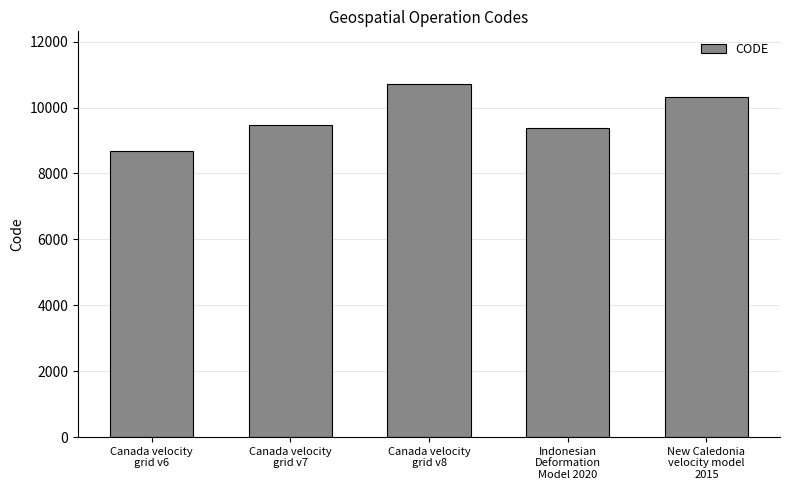

What is the difference between the maximum and second lowest values?

1332